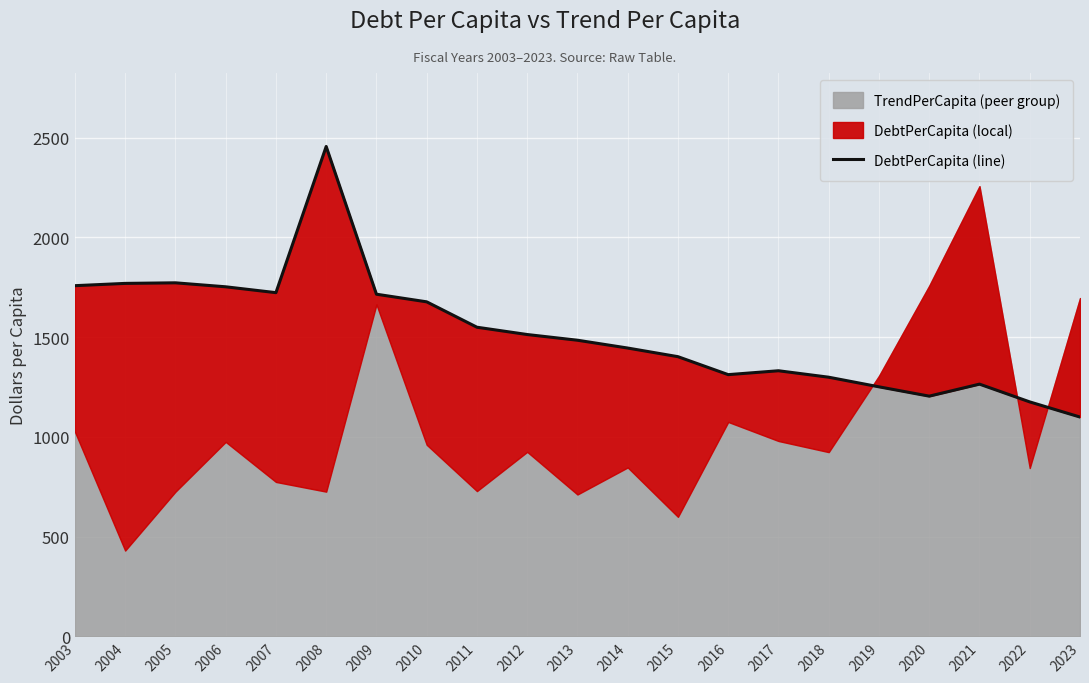

At which category does the chart reach its peak across all series?

2008